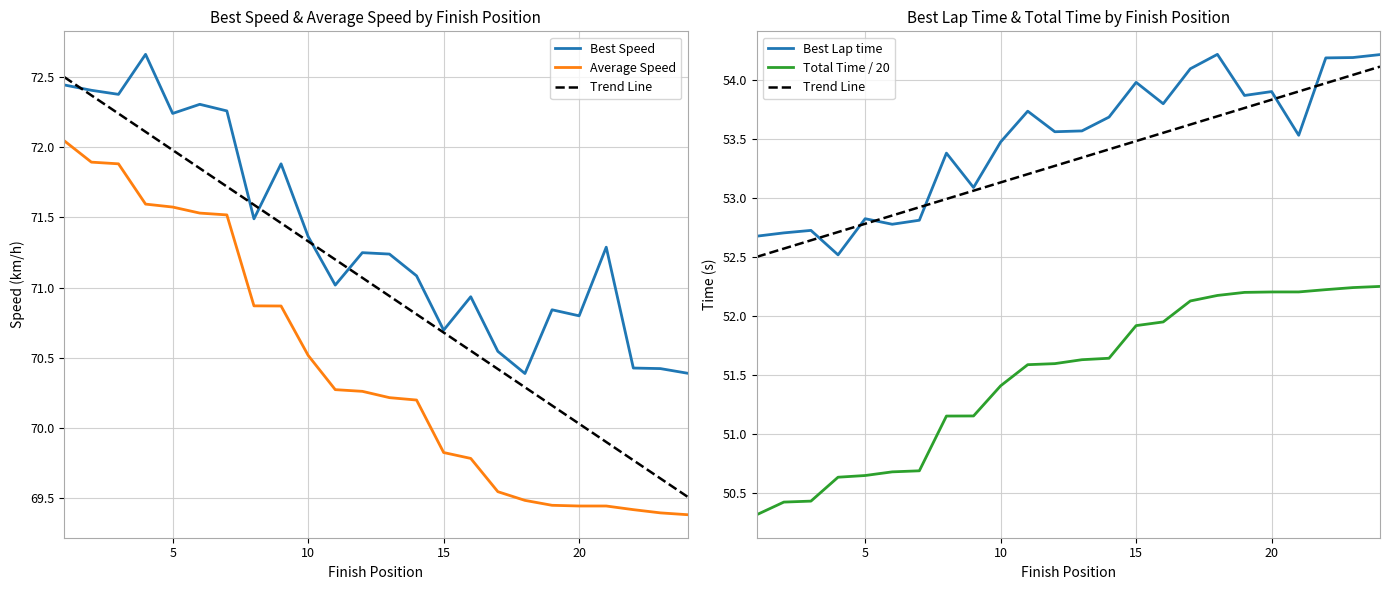

At 6, list the series in order from smallest to largest.

Total Time, Best Lap time, Average Speed, Best Speed